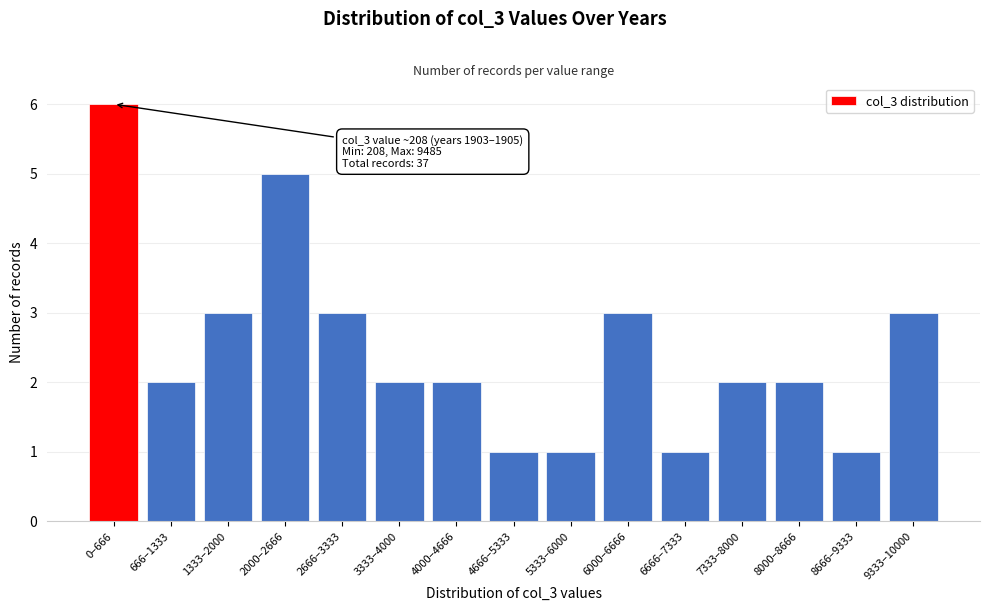

Reading left to right, list all the values displayed in this chart.

6	2	3	5	3	2	2	1	1	3	1	2	2	1	3